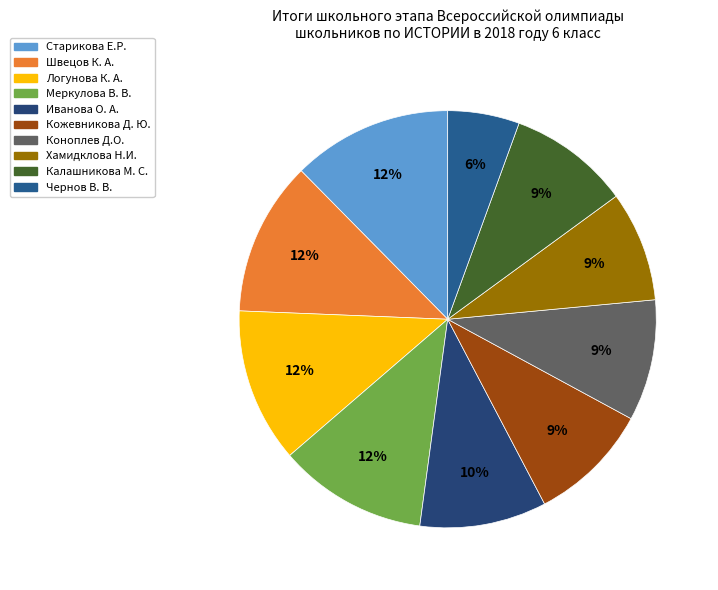

Count the number of slices in the pie.

10